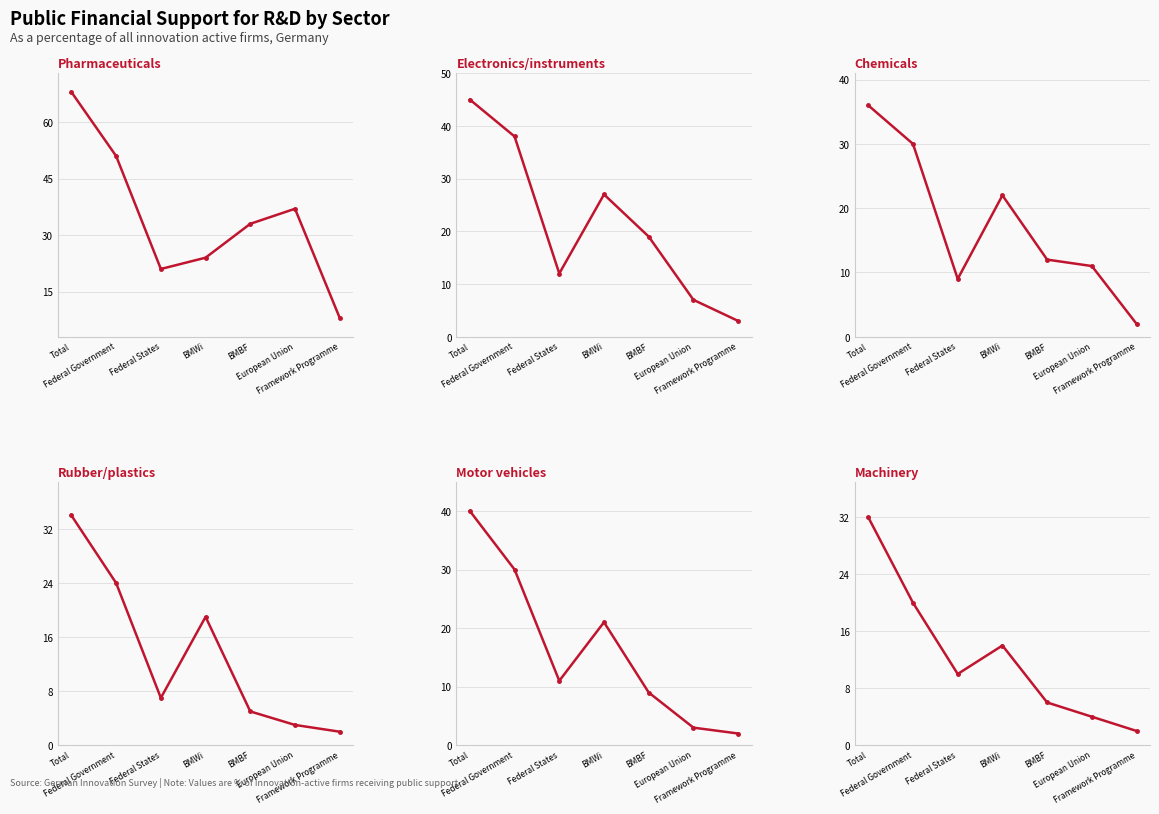

What is the lowest value of the Chemicals series?

2